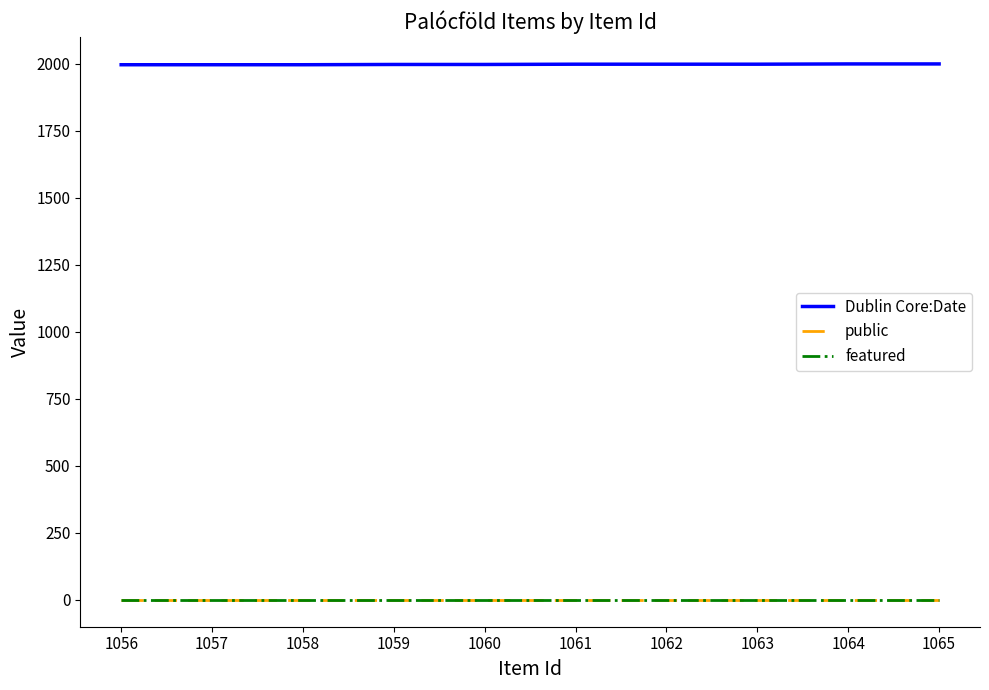

What is the spread (max minus min) of values at 1060?

1998